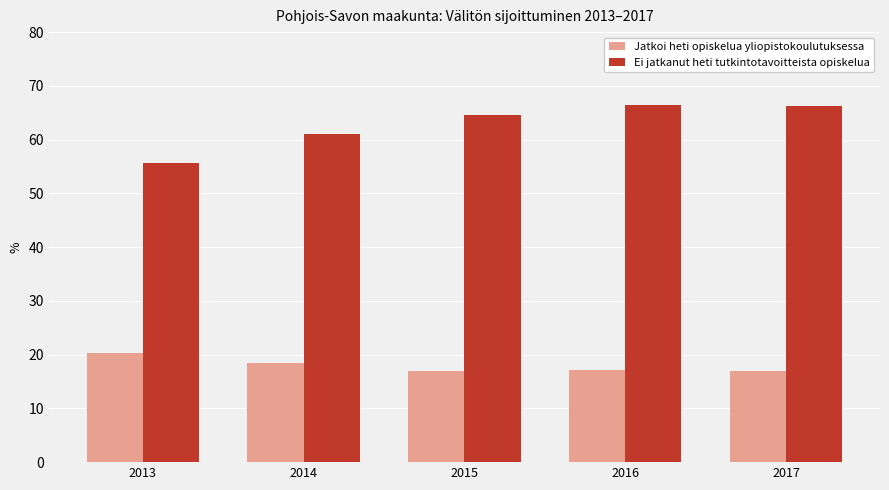

What is the minimum value shown in the chart?

16.9